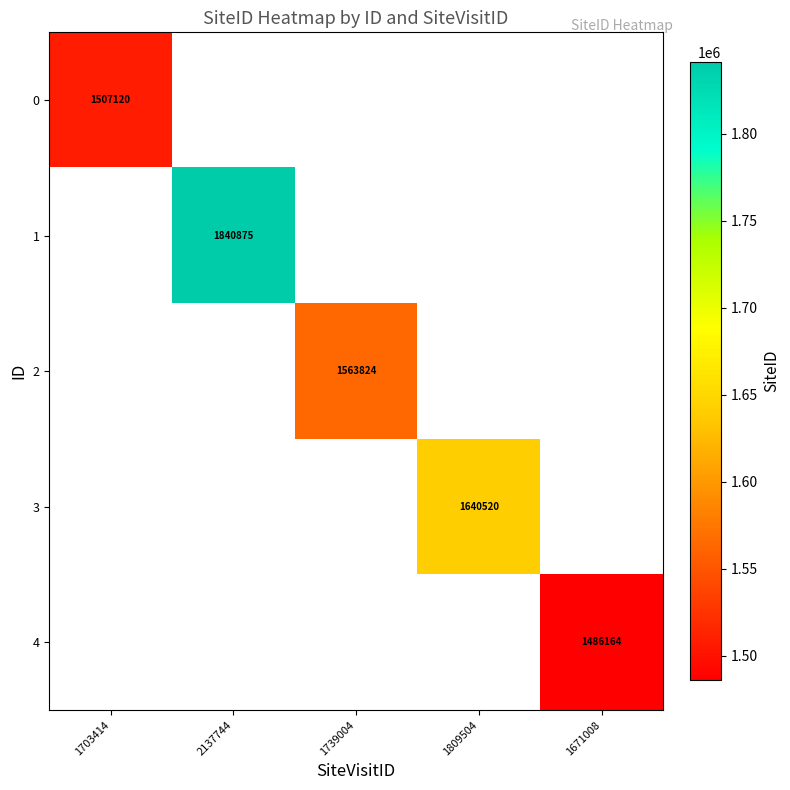

The 2 series shows 1563824 at 1739004. True or false?

True